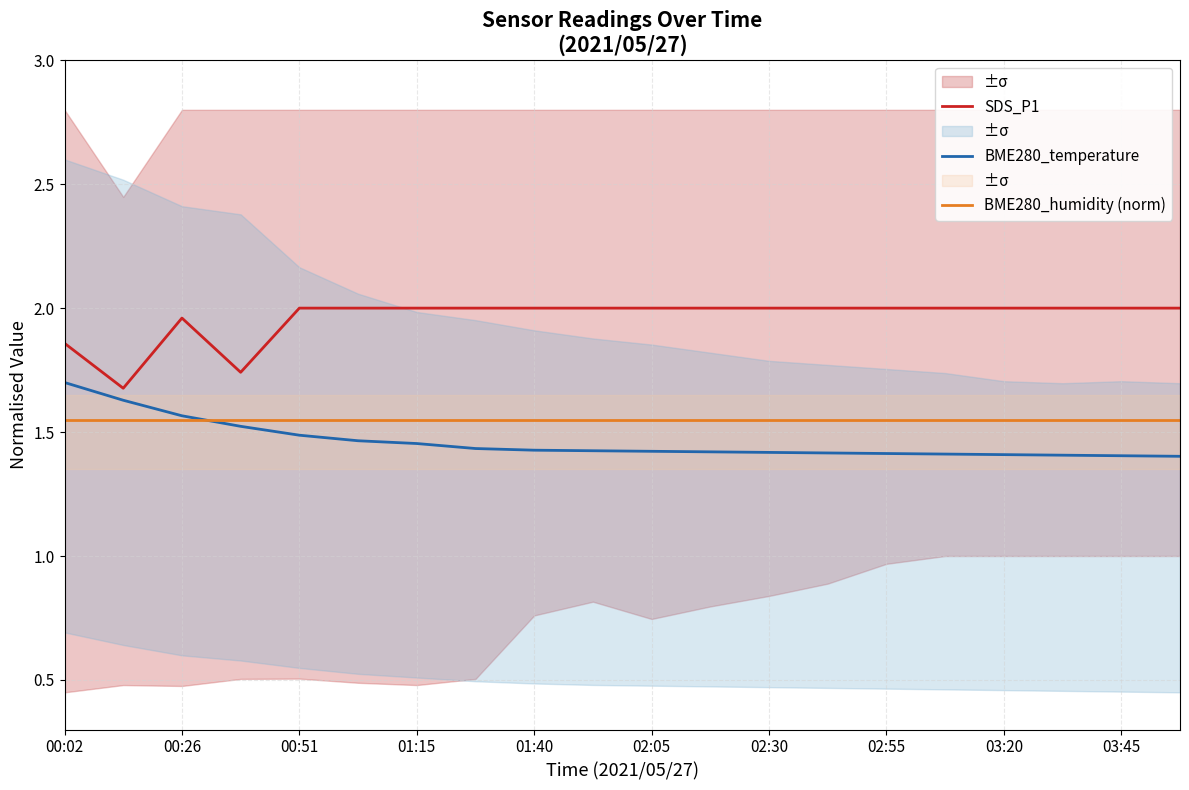

True or false: SDS_P1 and BME280_humidity (norm) intersect in this chart.

False